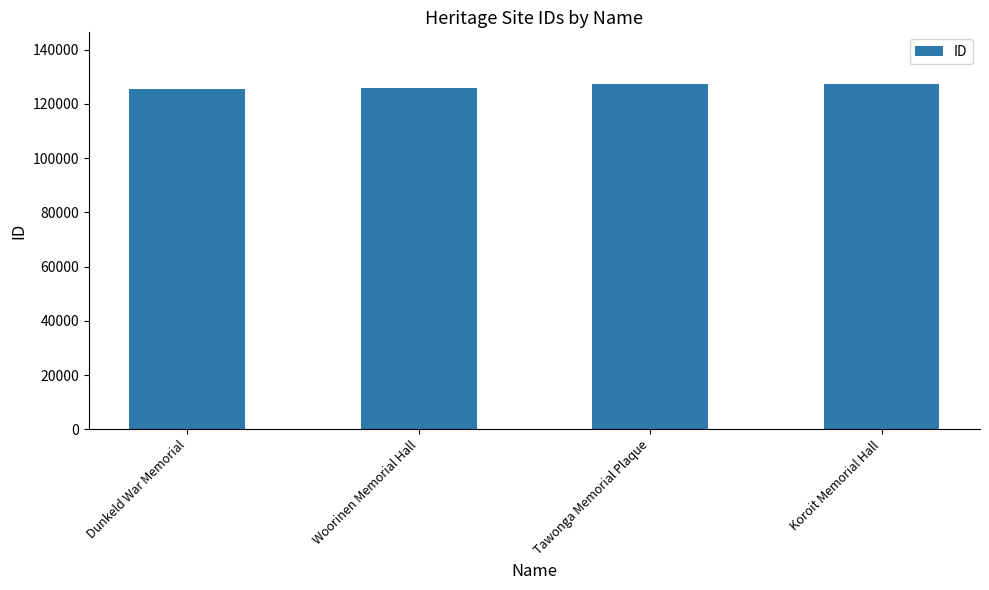

How many categories are shown in the chart?

4